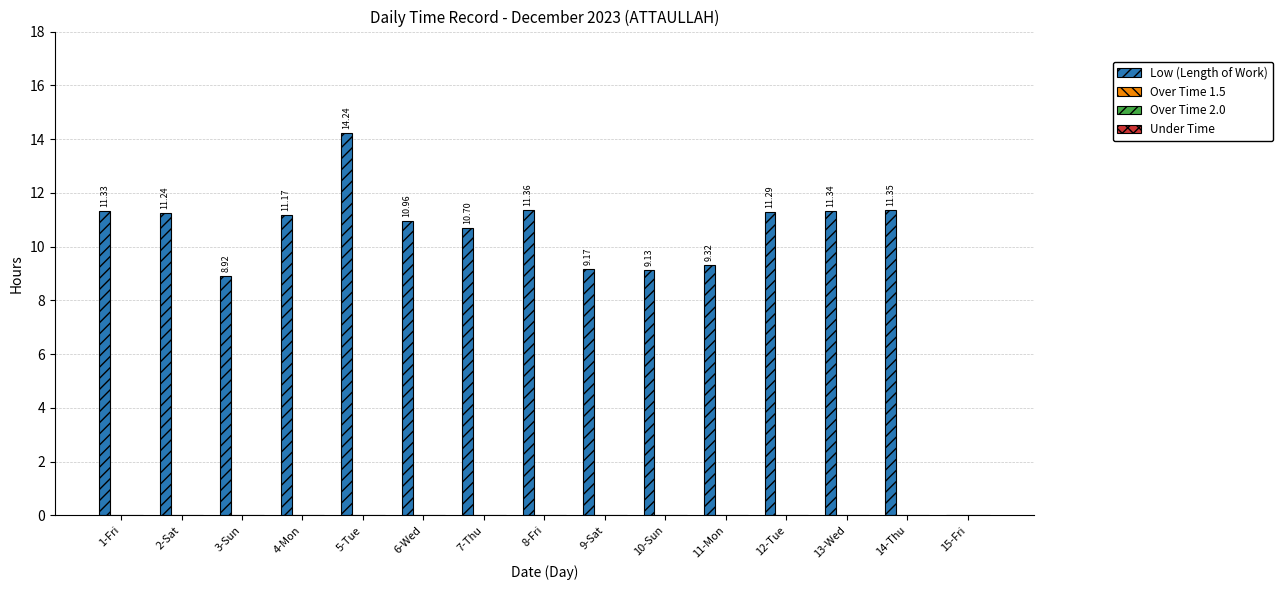

How many positive values are there?

14